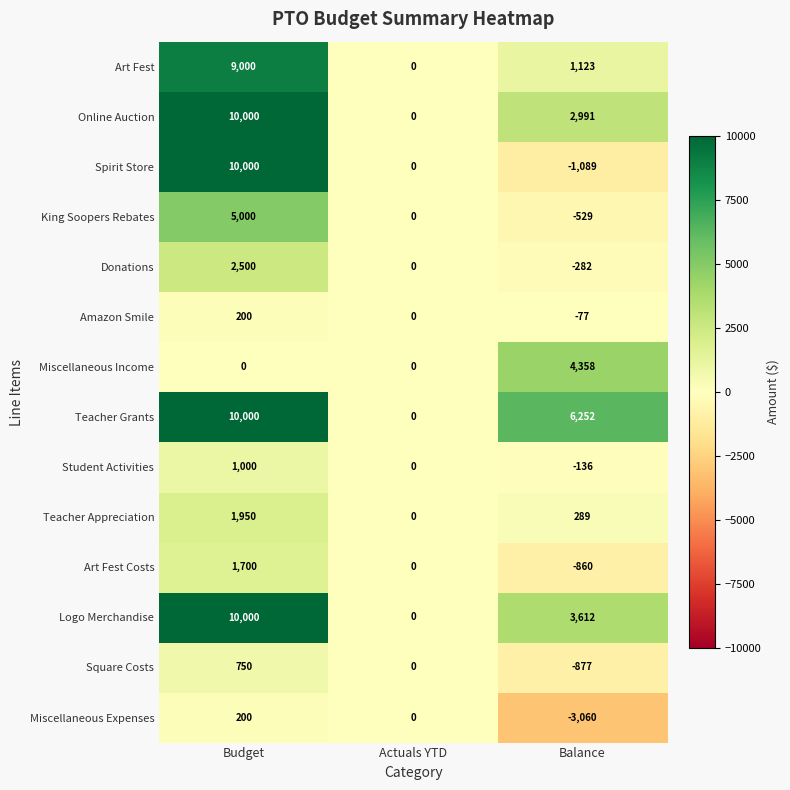

At how many categories does at least one series exceed 488?

2